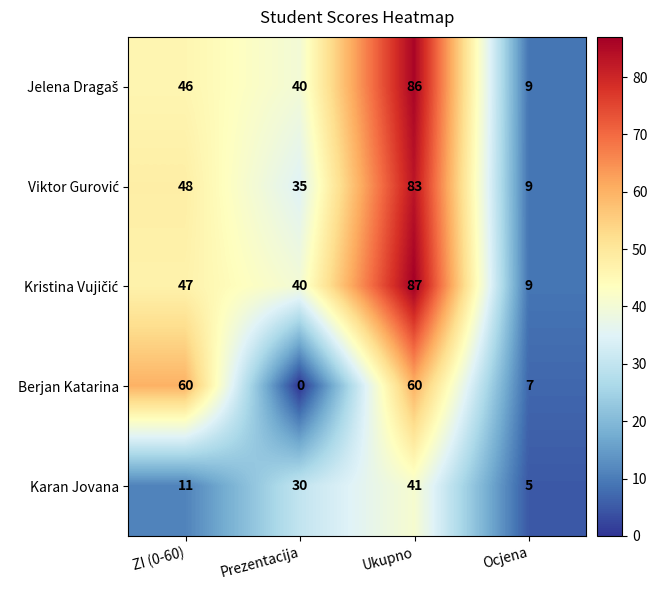

List the labels in order of Karan Jovana value, smallest first.

Ocjena, ZI (0-60), Prezentacija, Ukupno